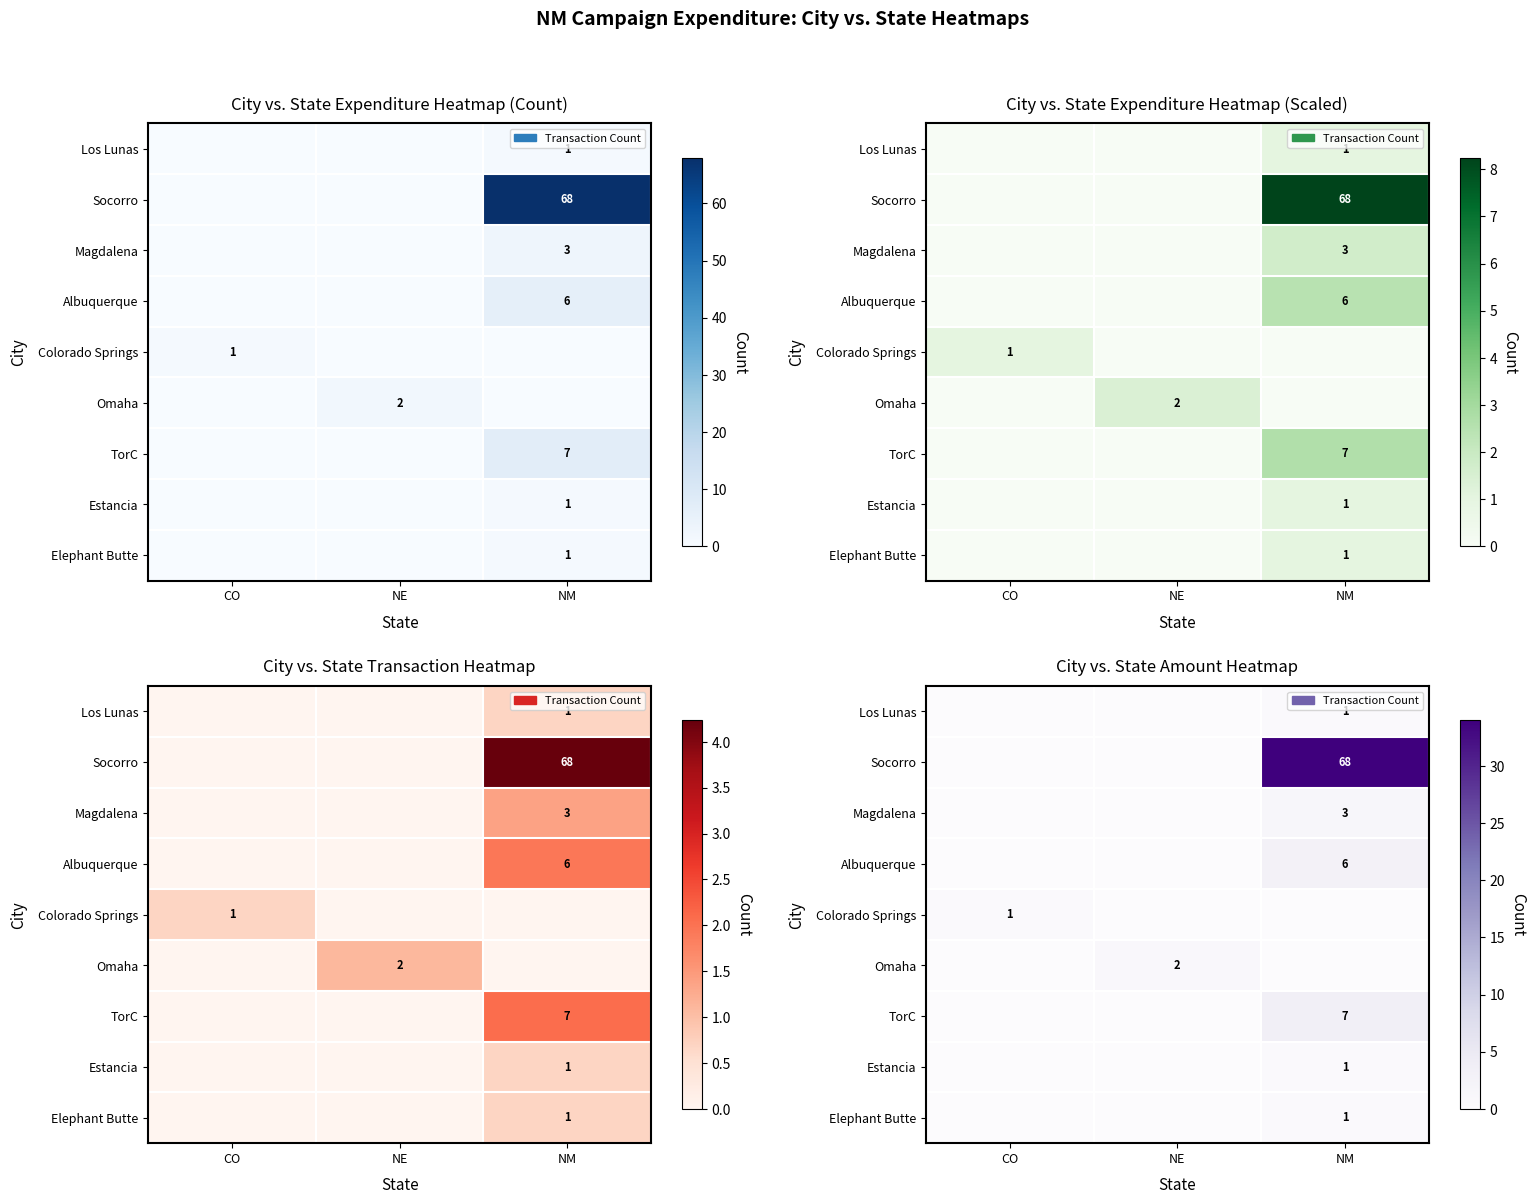

What is the average value of the TorC series?

1.2